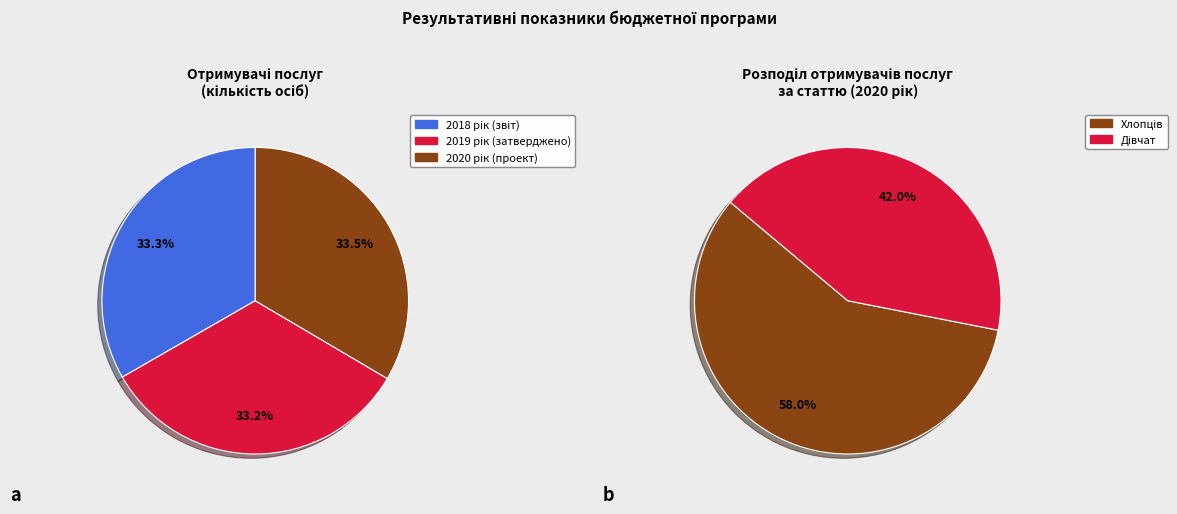

To the nearest percent, what is the average slice percentage?

33%